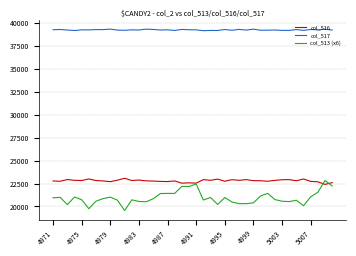

Which series has the largest total across all categories?

col_517